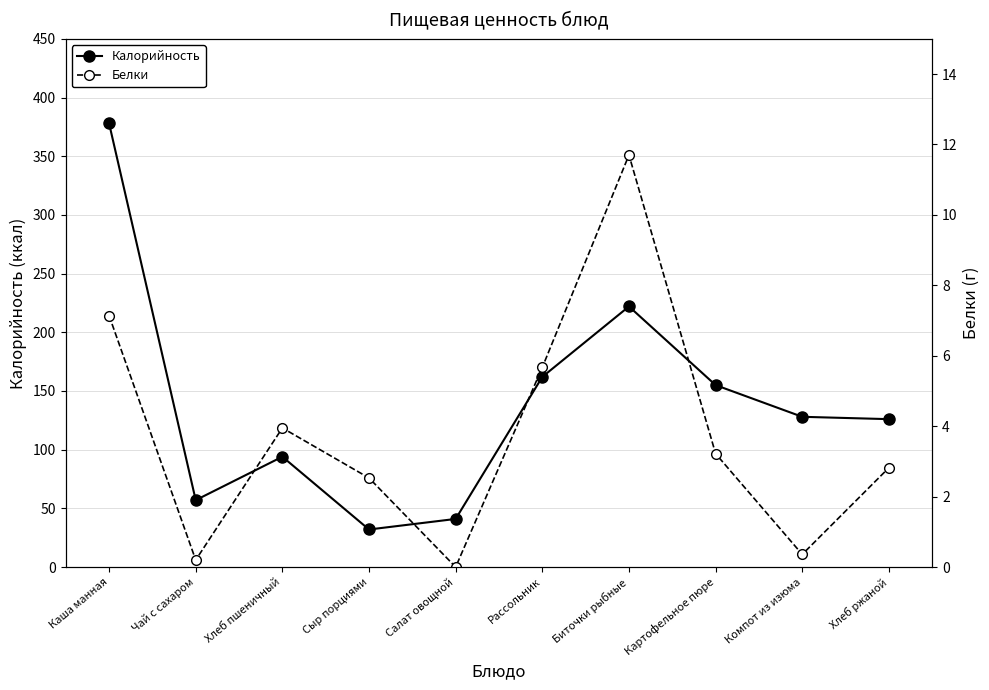

What is the approximate value of Белки at Хлеб ржаной?

2.8